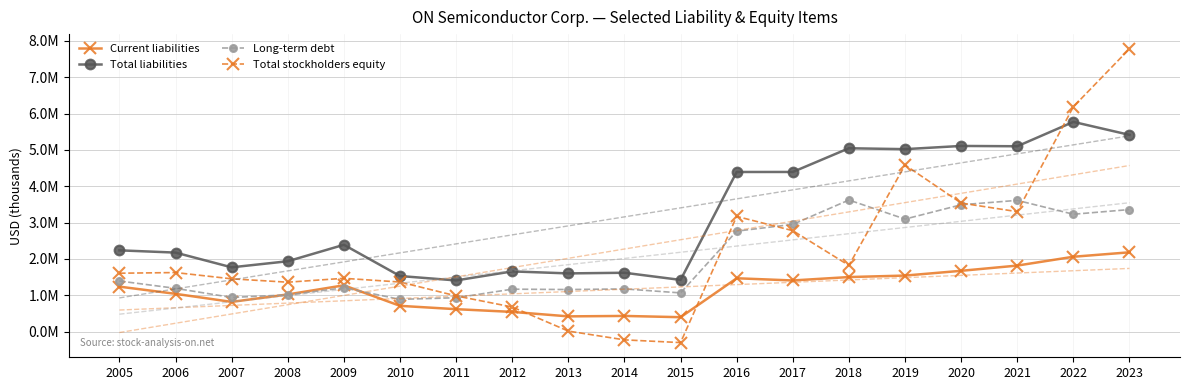

How many interior local valleys does the Total liabilities series have?

6